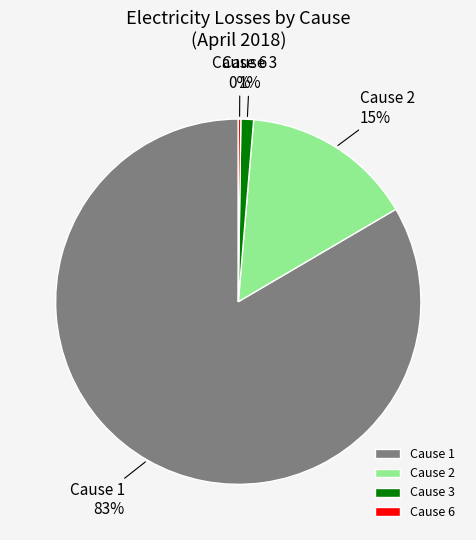

Do Cause 1 and Cause 3 together represent more than half of the pie?

Yes